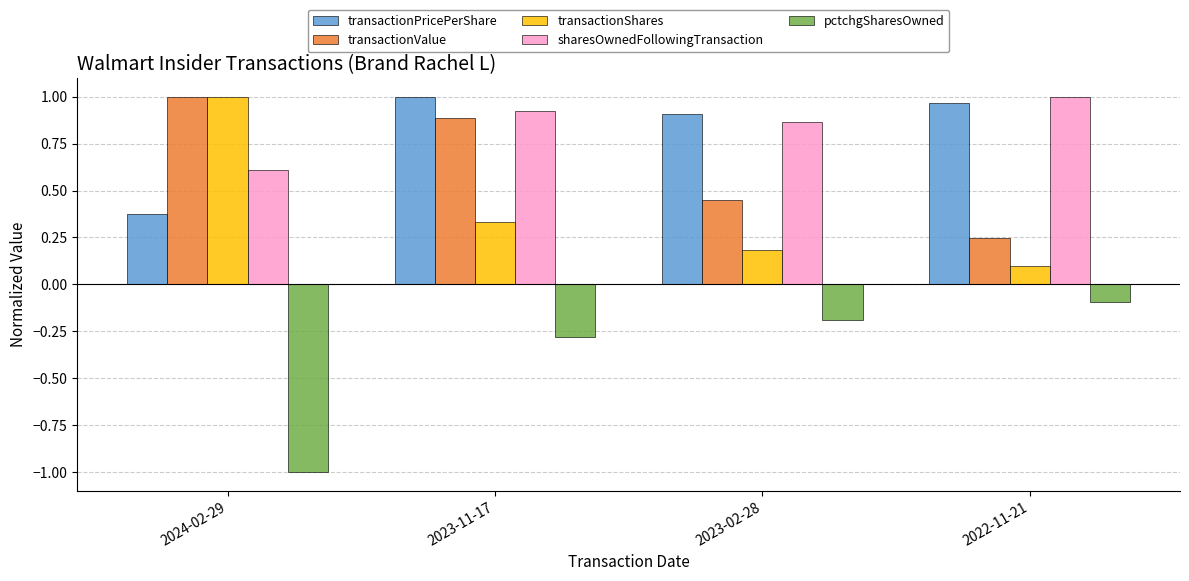

List the labels in order of pctchgSharesOwned value, largest first.

2022-11-21, 2023-02-28, 2023-11-17, 2024-02-29